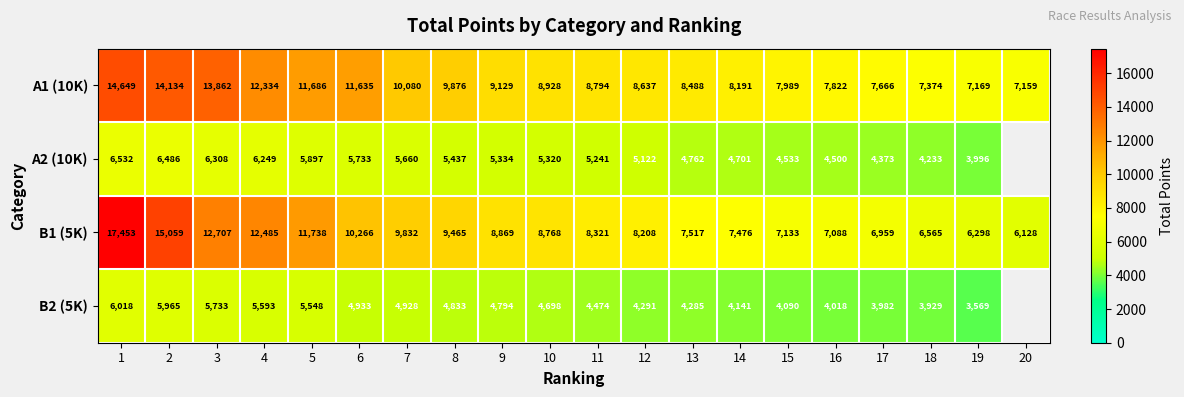

What is the maximum value shown in the chart?

17453.0